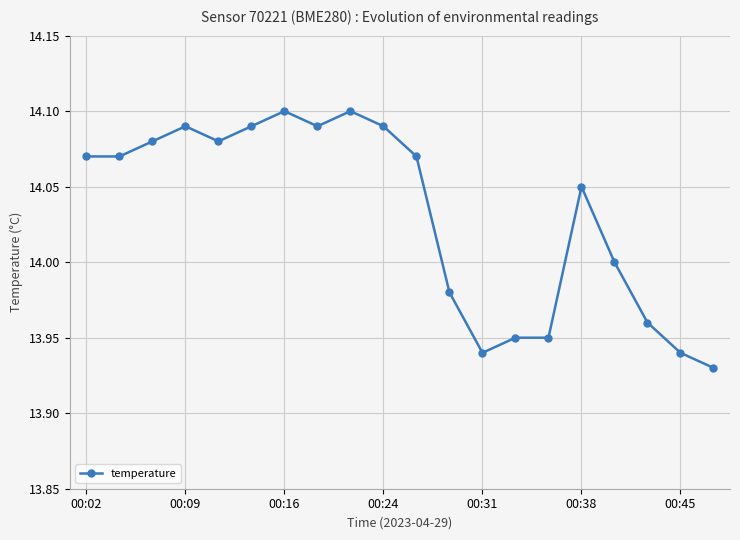

What is the sum of all values?

280.6